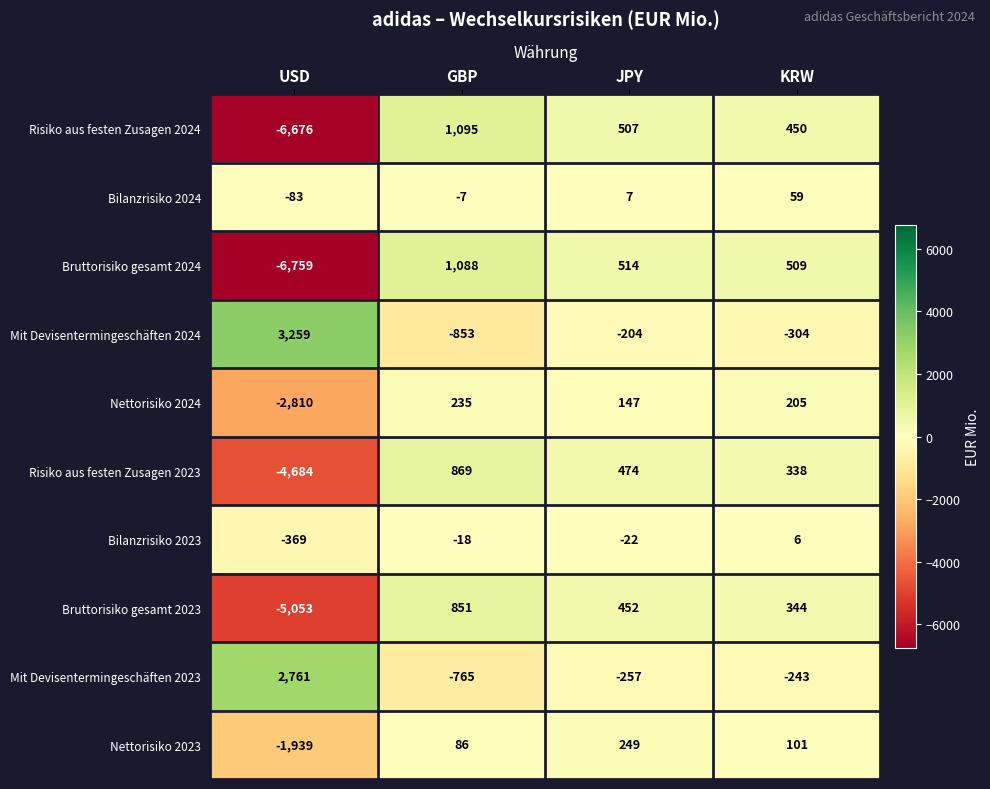

What is the sum of all Bruttorisiko gesamt 2024 values?

-4648